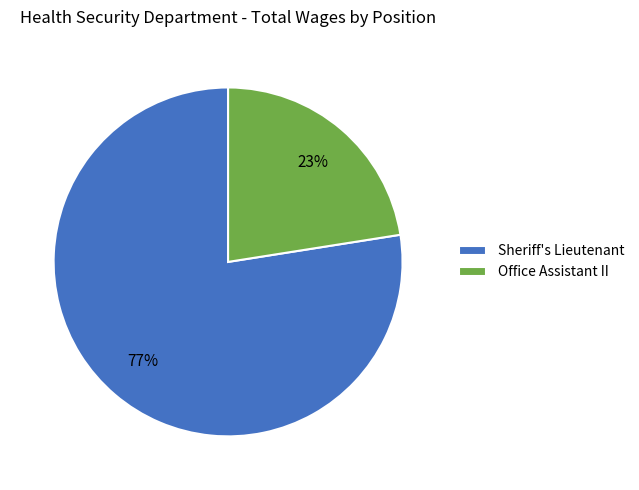

Which category has the smallest portion of the pie?

Office Assistant II